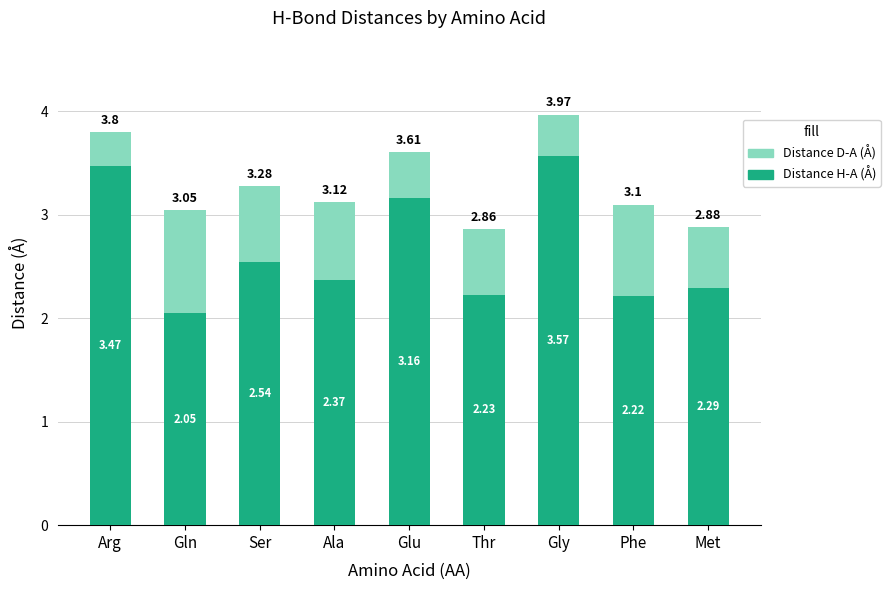

What is the sum of all Distance H-A (Å) values?

23.9